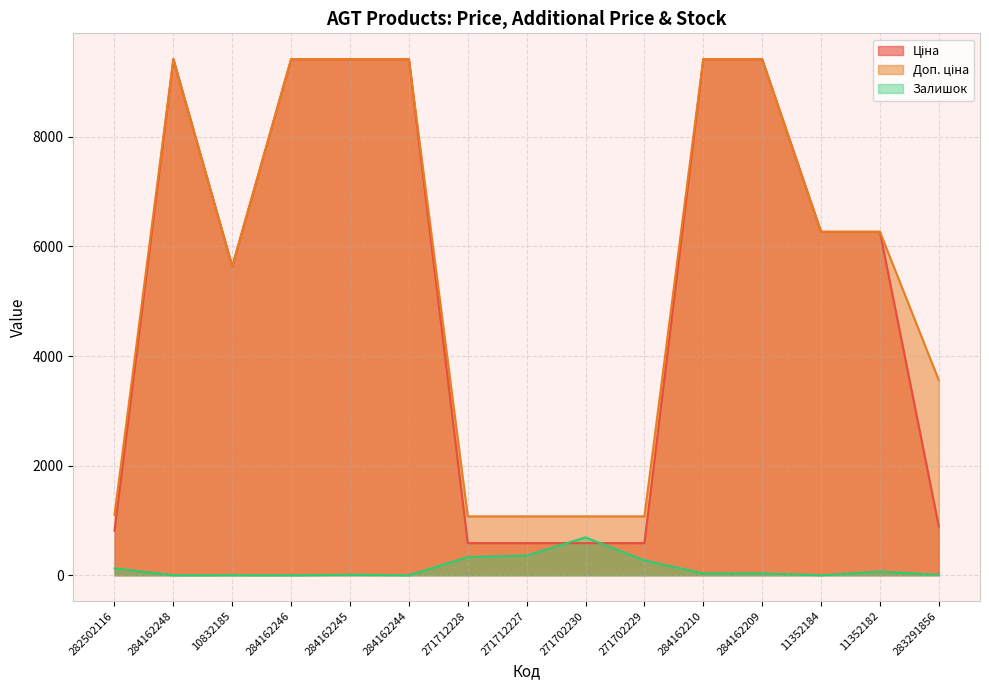

What is the difference between the maximum and minimum values in the Доп. ціна series?

8342.4